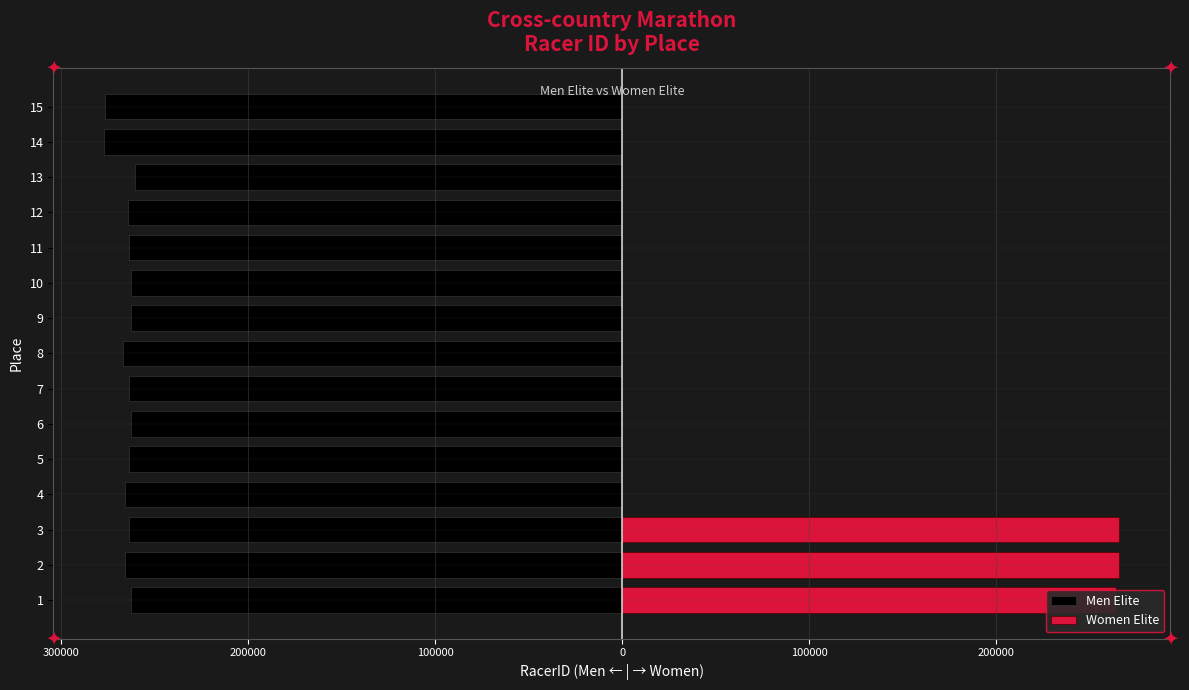

How many data points in Men Elite are less than -263723?

7